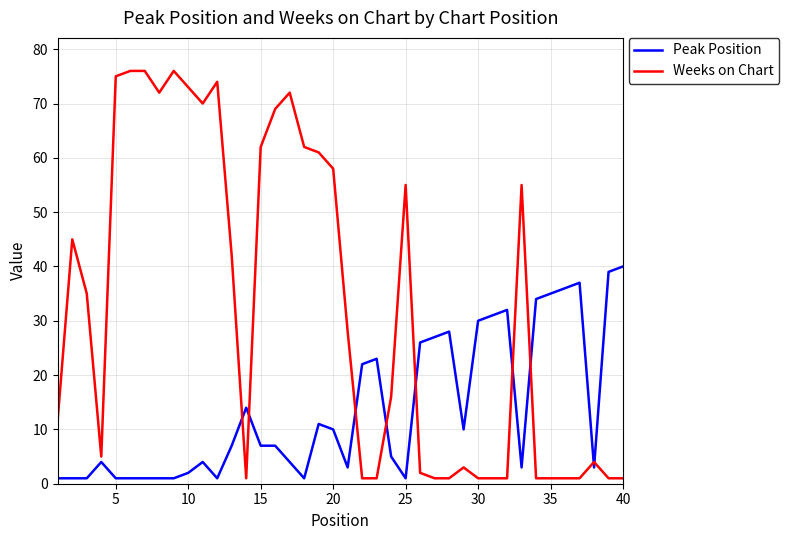

List the series in order of their peak value, highest first.

Weeks on Chart, Peak Position